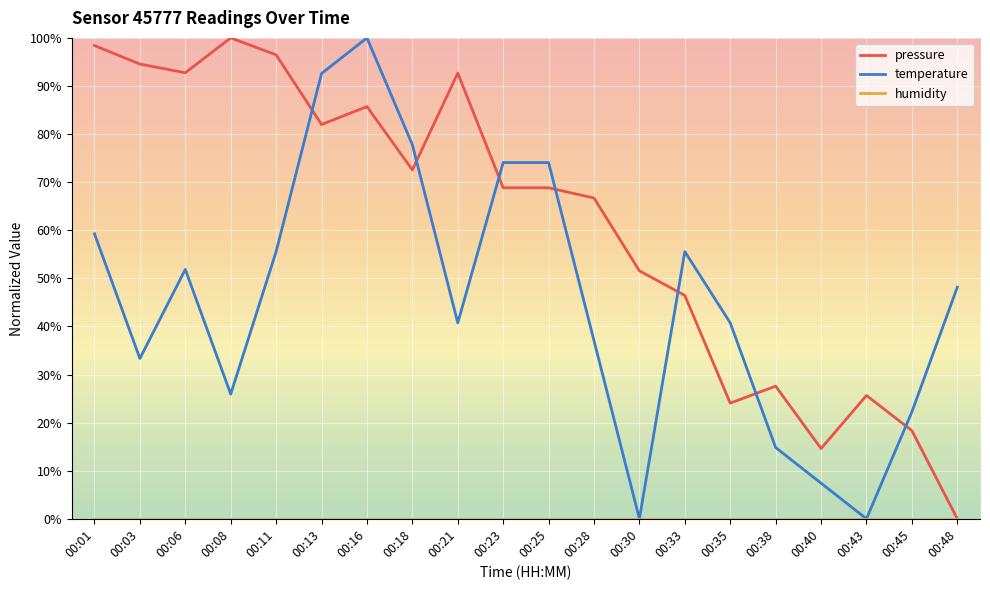

At which category is the sum across all series the highest?

00:16